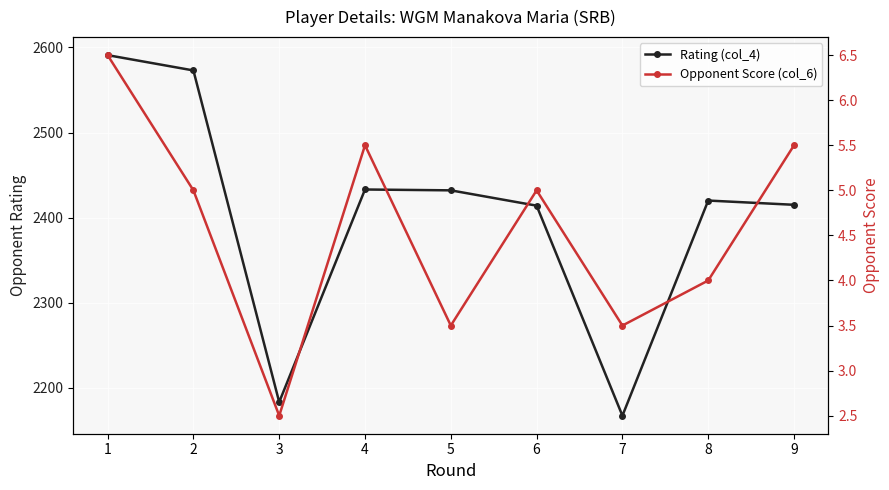

Rank the series by their average value, from lowest to highest.

Opponent Score (col_6), Rating (col_4)